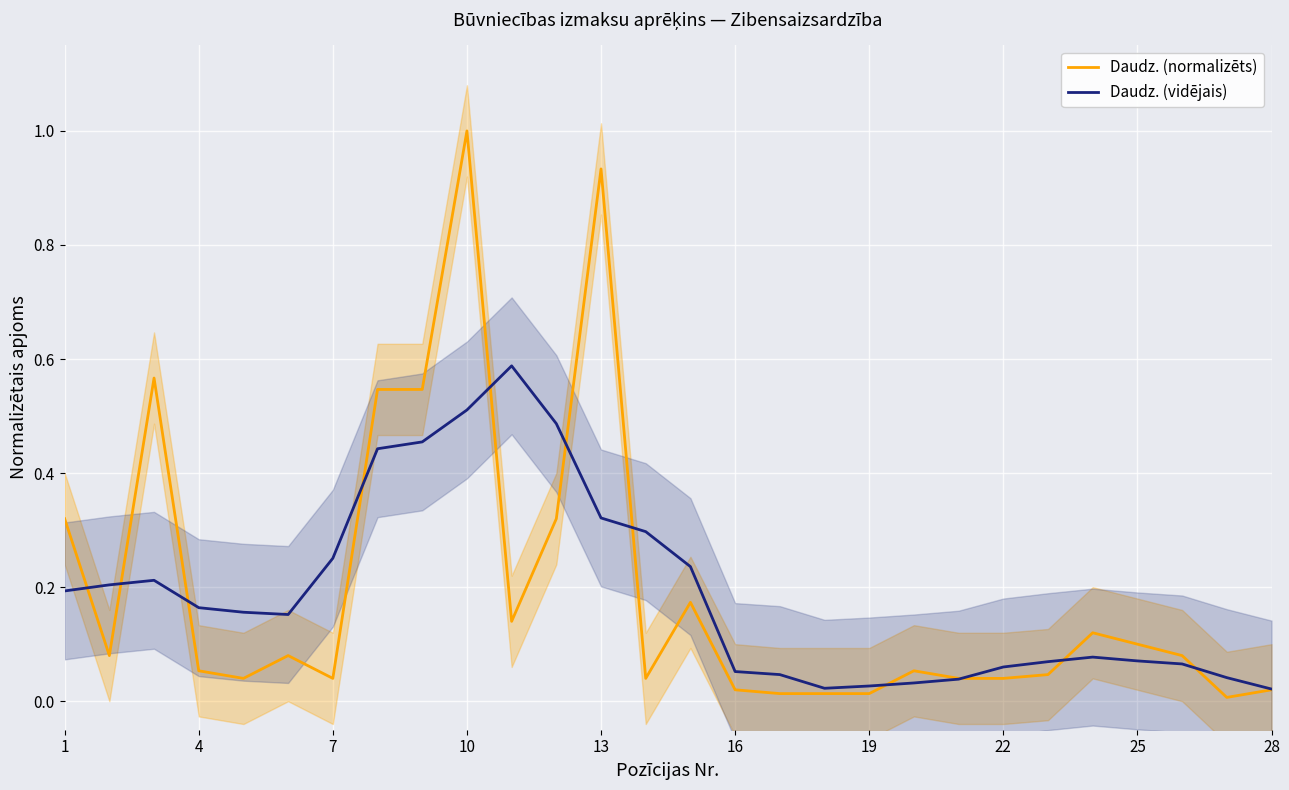

What is the difference between the maximum and minimum values in the Daudz. (vidējais) series?

0.6